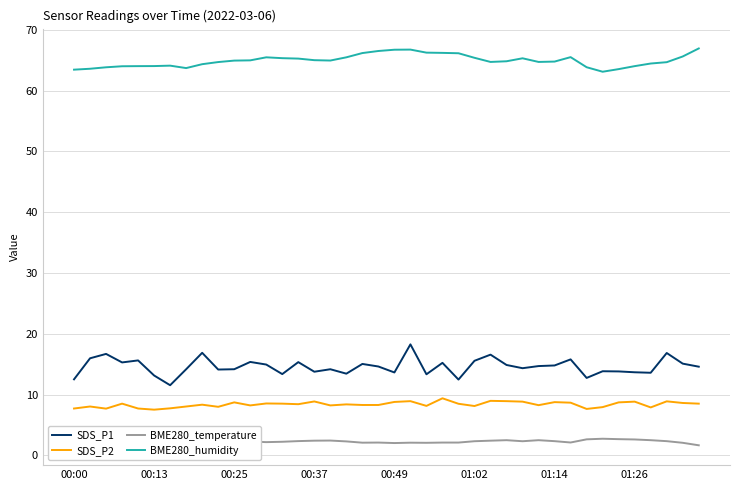

True or false: BME280_temperature has more than 1 points higher than both neighbors.

True